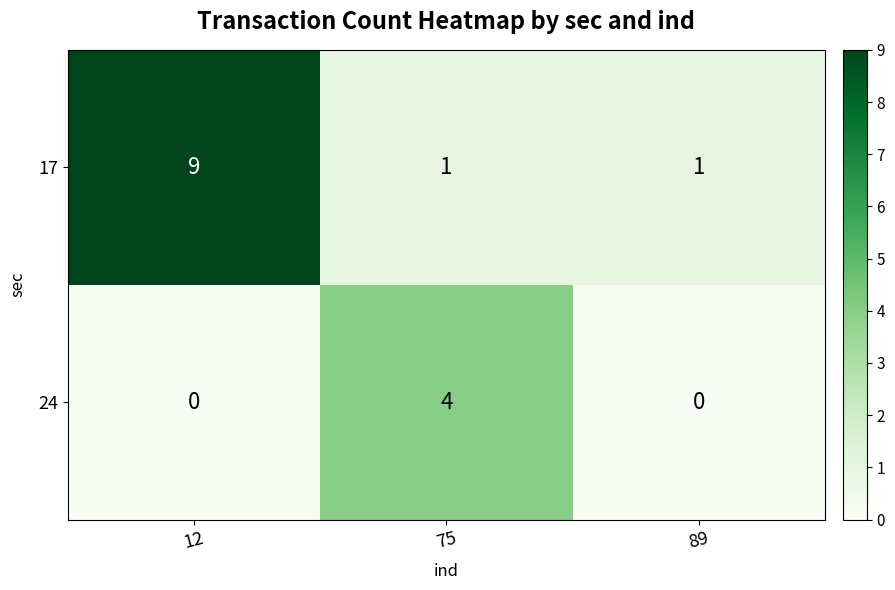

The value of 17 at 89 is 2. True or false?

False